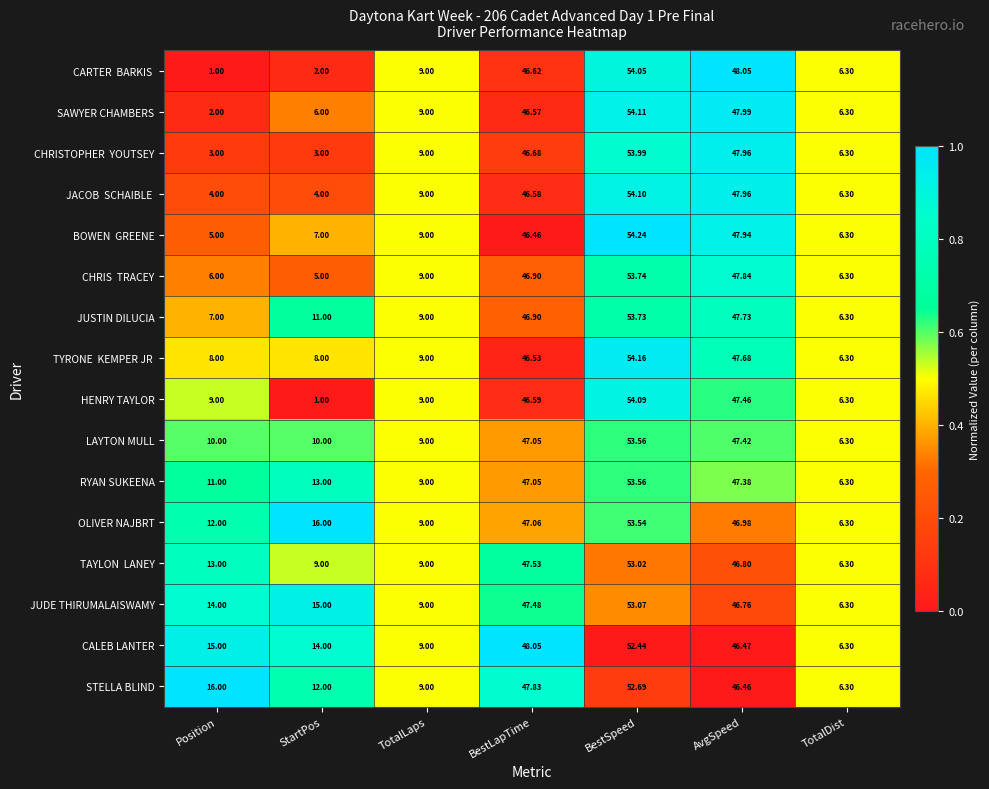

At which category is the sum across all series the highest?

BestSpeed